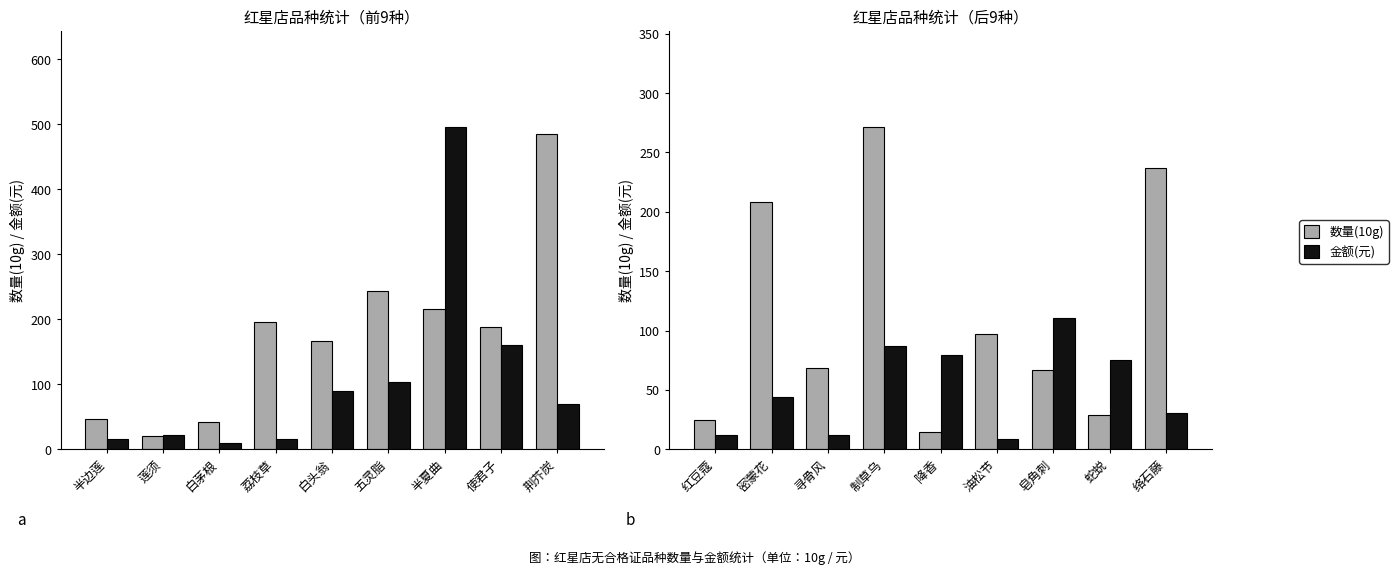

Rank the series by their maximum value, from highest to lowest.

数量(10g), 金额(元)